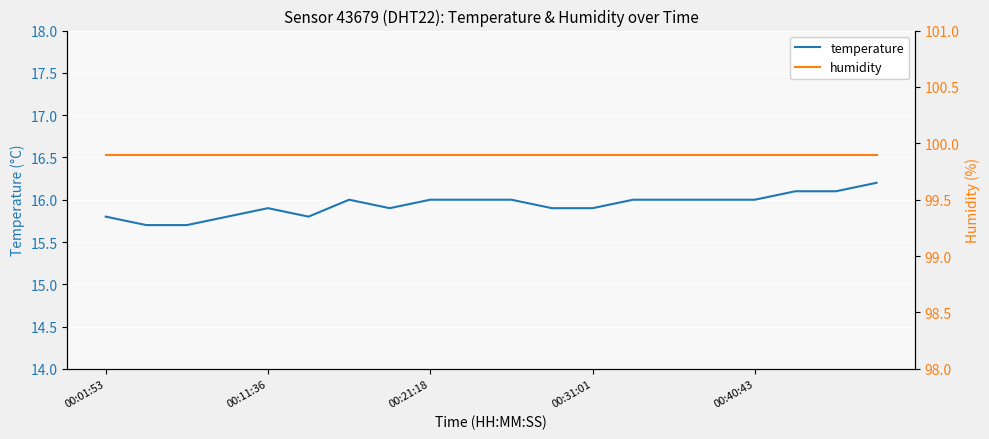

Which series has the largest range (max minus min)?

temperature